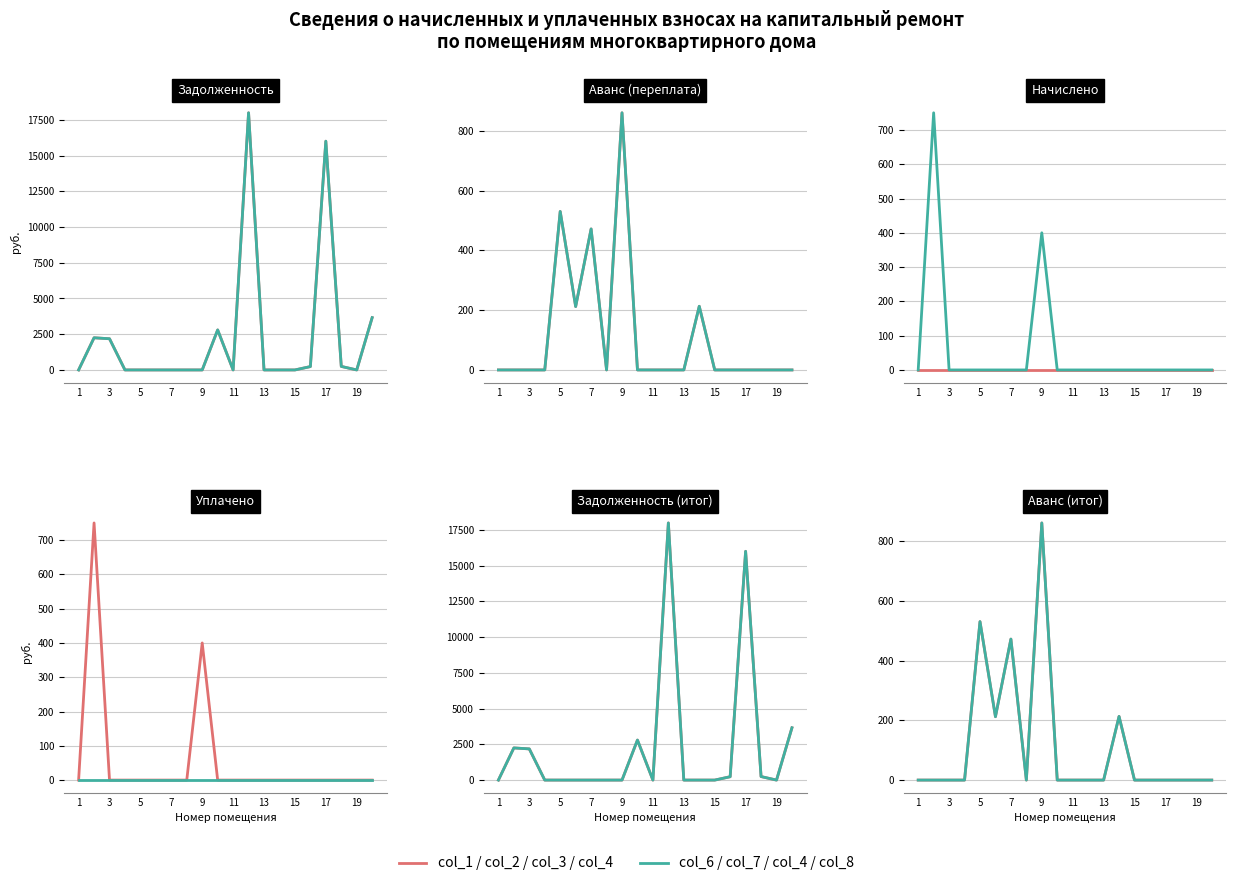

What is the average value of the avans series?

114.4